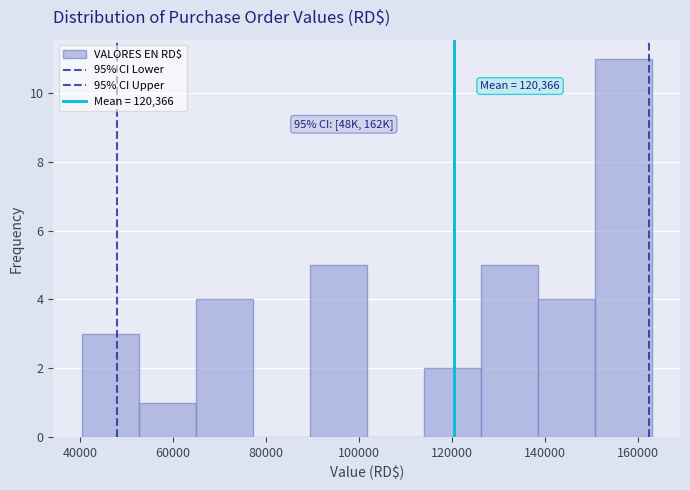

Over which range of the x-axis is the bar tallest?

150000 to 162000